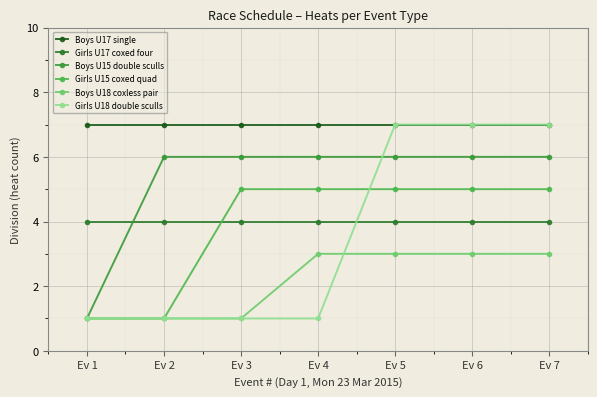

What are all the series names shown in the legend?

Boys U17 single, Girls U17 coxed four, Boys U15 double sculls, Girls U15 coxed quad, Boys U18 coxless pair, Girls U18 double sculls